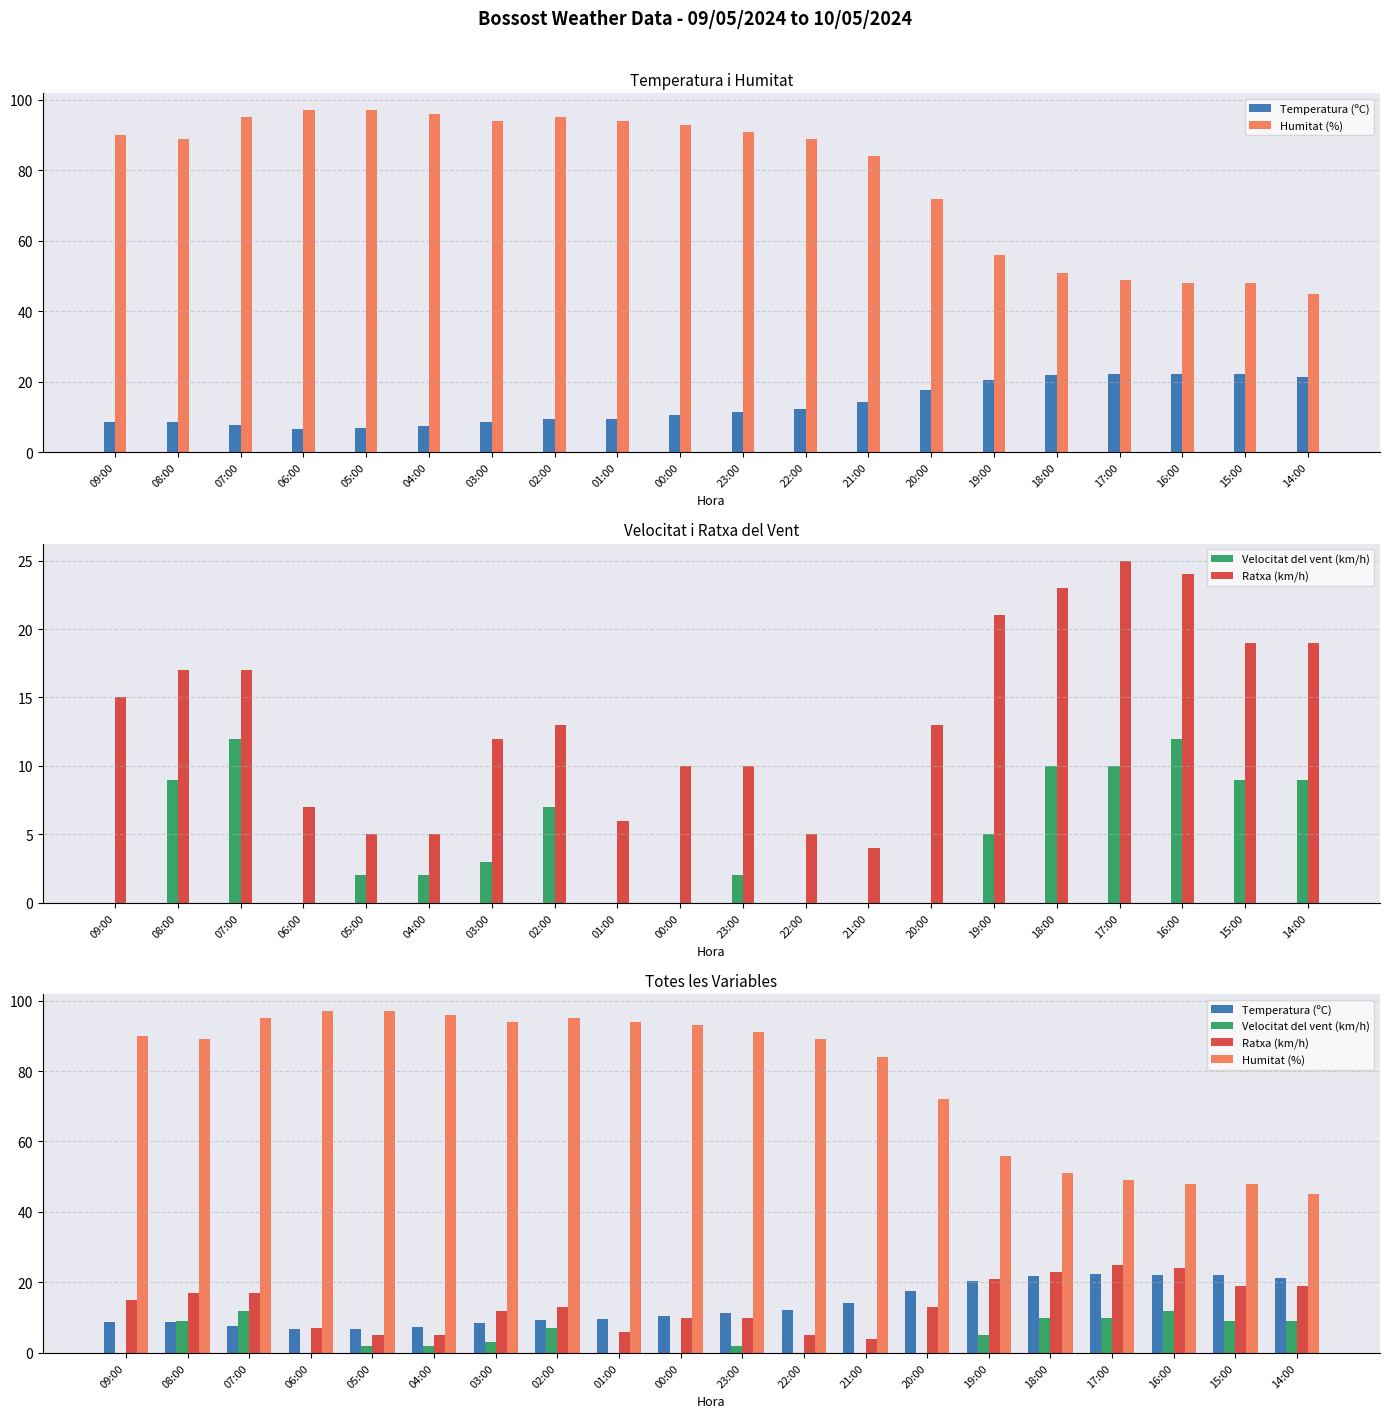

Which series changed the most between 07:00 and 19:00?

Humitat (%)